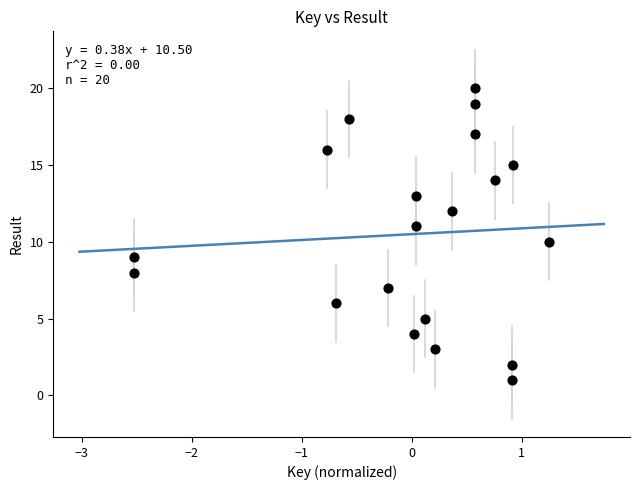

What is the range of Y values (max minus min)?

19